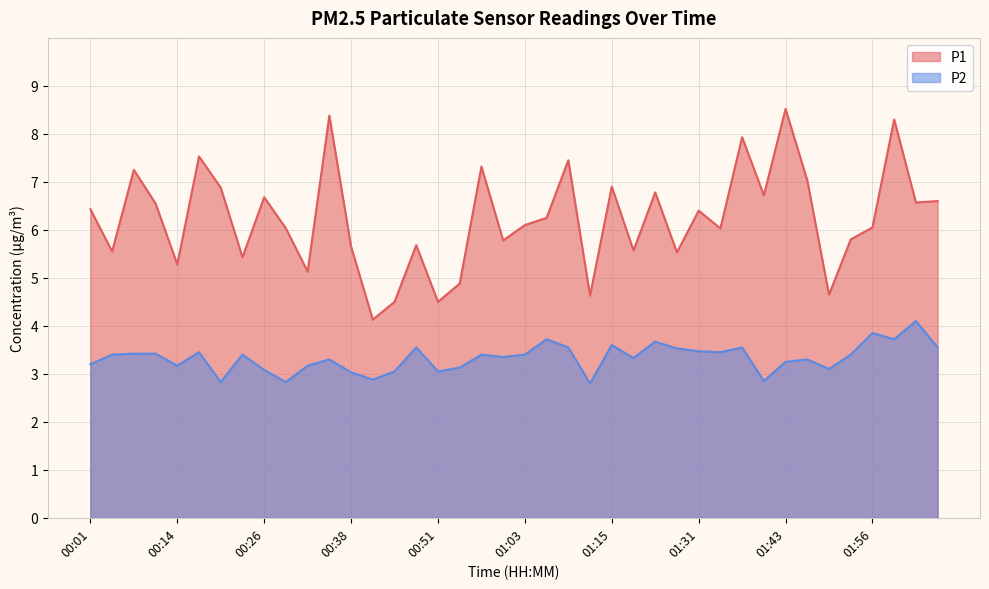

Read the P2 value at 01:59.

3.7